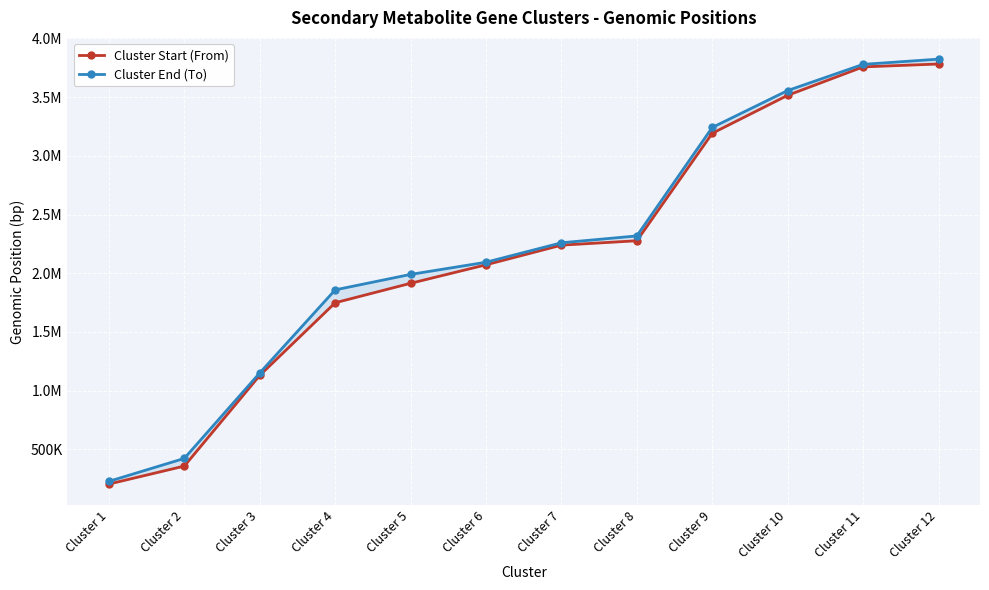

True or false: Cluster Start (From) has a value of 2239014 at Cluster 7.

True